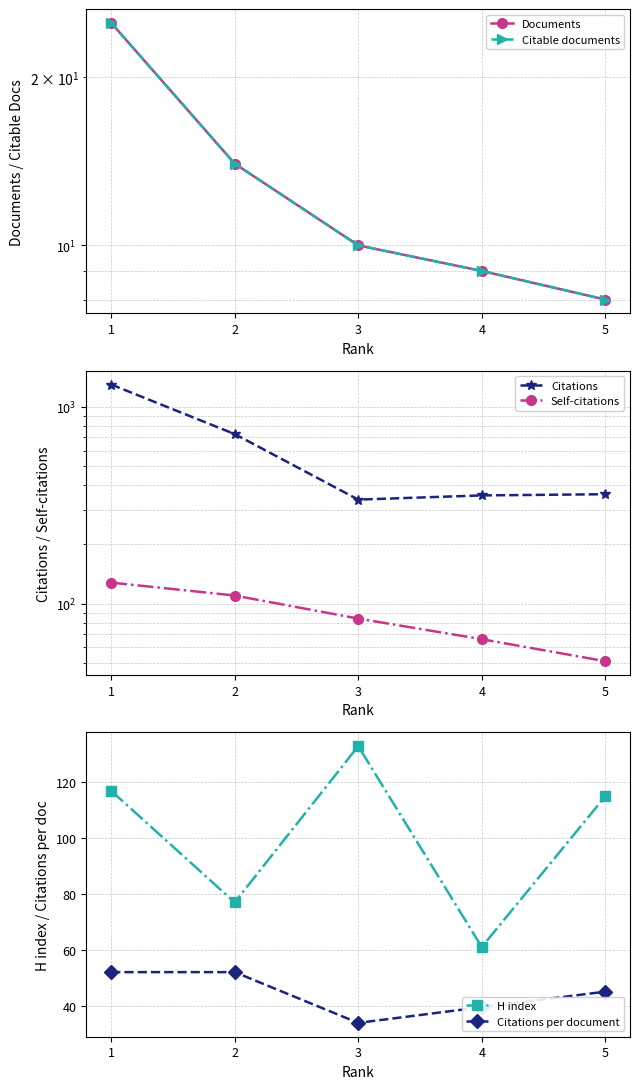

What is the value of the Self-citations point at the 1st from the left?

128.0